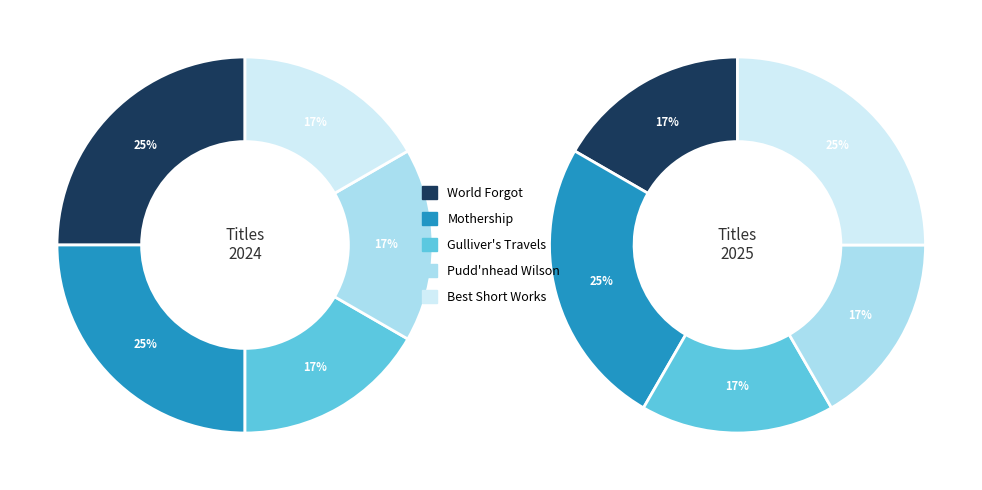

Which has a higher value, Best Short Works or World Forgot?

World Forgot